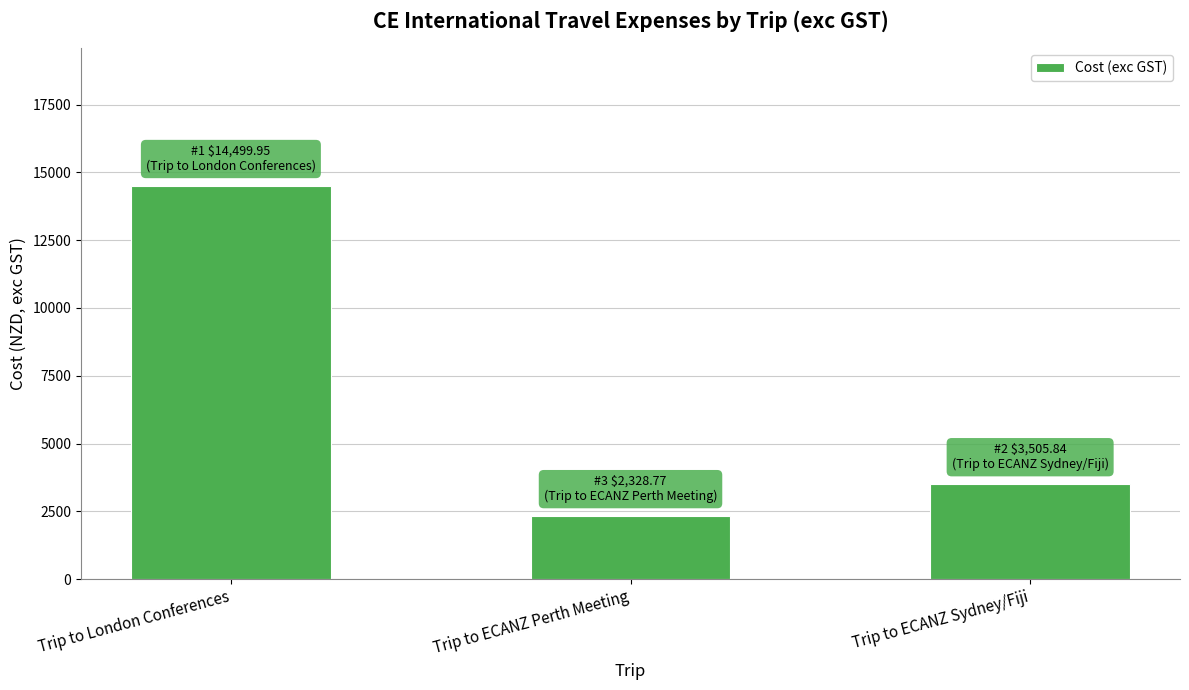

Is it true that the value at Trip to ECANZ Perth Meeting is 2328.8?

True